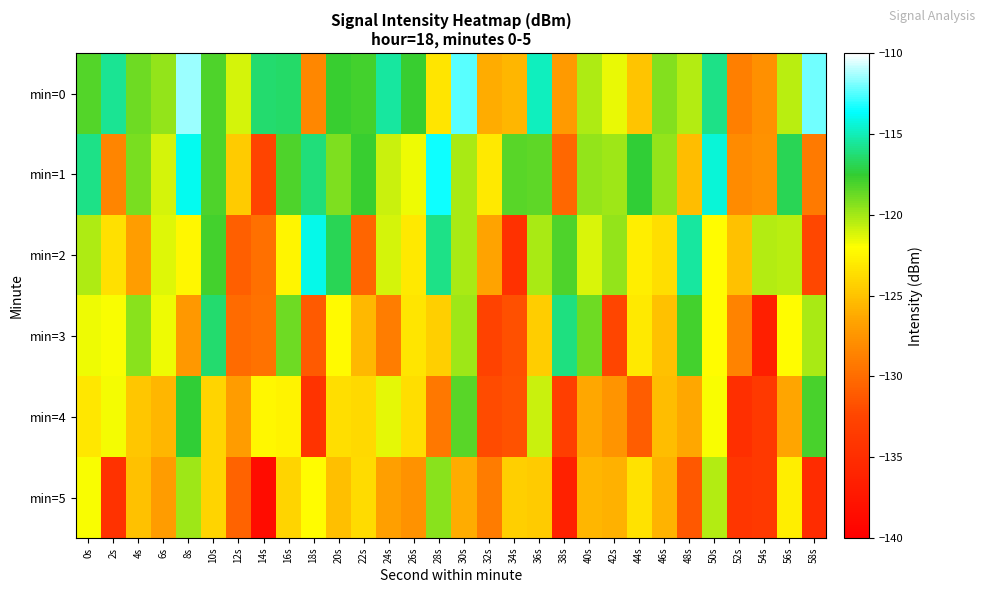

Reading left to right, transcribe all the data shown in this chart.

min=0: 0s=-118.2	2s=-115.7	4s=-118.8	6s=-119.7	8s=-111.5	10s=-118.2	12s=-121.1	14s=-116.3	16s=-116.5	18s=-128.3	20s=-117.7	22s=-117.9	24s=-115.4	26s=-117.7	28s=-123.3	30s=-112.4	32s=-126.1	34s=-125.7	36s=-114.9	38s=-127.1	40s=-120.3	42s=-121.6	44s=-124.9	46s=-119.3	48s=-120.4	50s=-115.9	52s=-128.8	54s=-127.8	56s=-120.5	58s=-112.1
min=1: 0s=-115.9	2s=-128.5	4s=-119.1	6s=-121.1	8s=-113.9	10s=-118.2	12s=-124.5	14s=-132.6	16s=-118.2	18s=-116.1	20s=-119.2	22s=-117.7	24s=-120.8	26s=-121.7	28s=-113.5	30s=-120.2	32s=-123.1	34s=-118.3	36s=-118.5	38s=-130.3	40s=-119.7	42s=-119.9	44s=-117.4	46s=-119.7	48s=-125.3	50s=-114.4	52s=-128.1	54s=-127.7	56s=-116.9	58s=-129.1
min=2: 0s=-120.3	2s=-123.6	4s=-126.9	6s=-121.3	8s=-122.4	10s=-117.9	12s=-130.8	14s=-129.8	16s=-122.5	18s=-114.1	20s=-116.9	22s=-130.5	24s=-121.1	26s=-123.1	28s=-115.9	30s=-120.2	32s=-126.5	34s=-134.6	36s=-120.2	38s=-118.1	40s=-121.2	42s=-119.7	44s=-122.8	46s=-123.7	48s=-115.5	50s=-122.2	52s=-125.1	54s=-120.3	56s=-120.5	58s=-132.3
min=3: 0s=-121.7	2s=-121.9	4s=-119.4	6s=-121.7	8s=-127.3	10s=-116.4	12s=-130.1	14s=-129.7	16s=-118.9	18s=-131.1	20s=-122.3	22s=-125.6	24s=-128.9	26s=-123.3	28s=-124.4	30s=-119.9	32s=-132.8	34s=-131.8	36s=-124.5	38s=-116.1	40s=-118.9	42s=-132.5	44s=-123.1	46s=-125.1	48s=-117.9	50s=-122.2	52s=-128.5	54s=-136.6	56s=-122.2	58s=-120.1
min=4: 0s=-123.2	2s=-121.7	4s=-124.8	6s=-125.7	8s=-117.5	10s=-124.2	12s=-127.1	14s=-122.3	16s=-122.5	18s=-134.3	20s=-123.7	22s=-123.9	24s=-121.4	26s=-123.7	28s=-129.3	30s=-118.4	32s=-132.1	34s=-131.7	36s=-120.9	38s=-133.1	40s=-126.3	42s=-127.6	44s=-130.9	46s=-125.3	48s=-126.4	50s=-121.9	52s=-134.8	54s=-133.8	56s=-126.5	58s=-118.1
min=5: 0s=-121.9	2s=-134.5	4s=-125.1	6s=-127.1	8s=-119.9	10s=-124.2	12s=-130.5	14s=-138.6	16s=-124.2	18s=-122.1	20s=-125.2	22s=-123.7	24s=-126.8	26s=-127.7	28s=-119.5	30s=-126.2	32s=-129.1	34s=-124.3	36s=-124.5	38s=-136.3	40s=-125.7	42s=-125.9	44s=-123.4	46s=-125.7	48s=-131.3	50s=-120.4	52s=-134.1	54s=-133.7	56s=-122.9	58s=-135.1